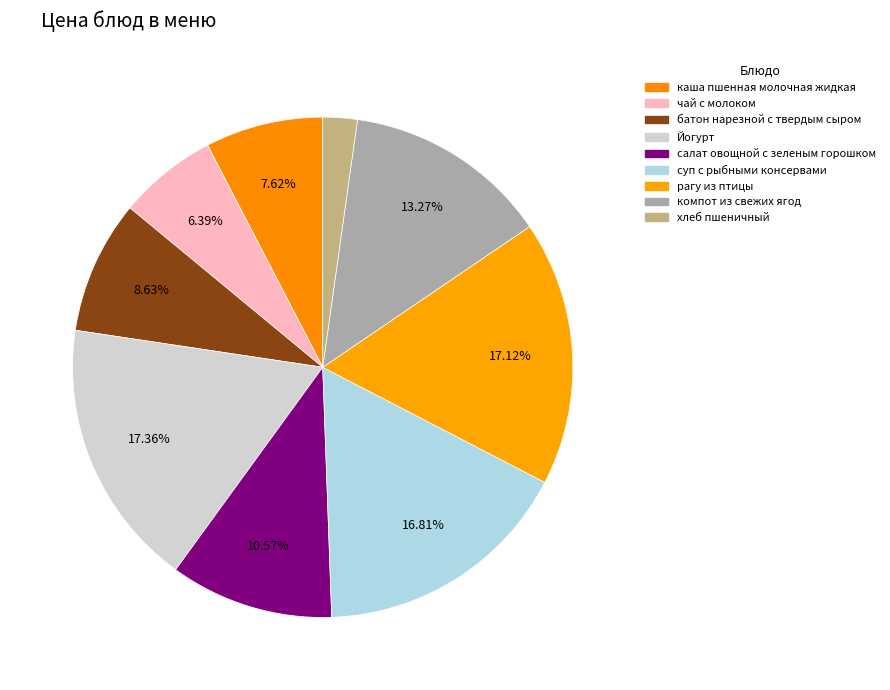

Which category has the biggest portion of the pie?

Йогурт